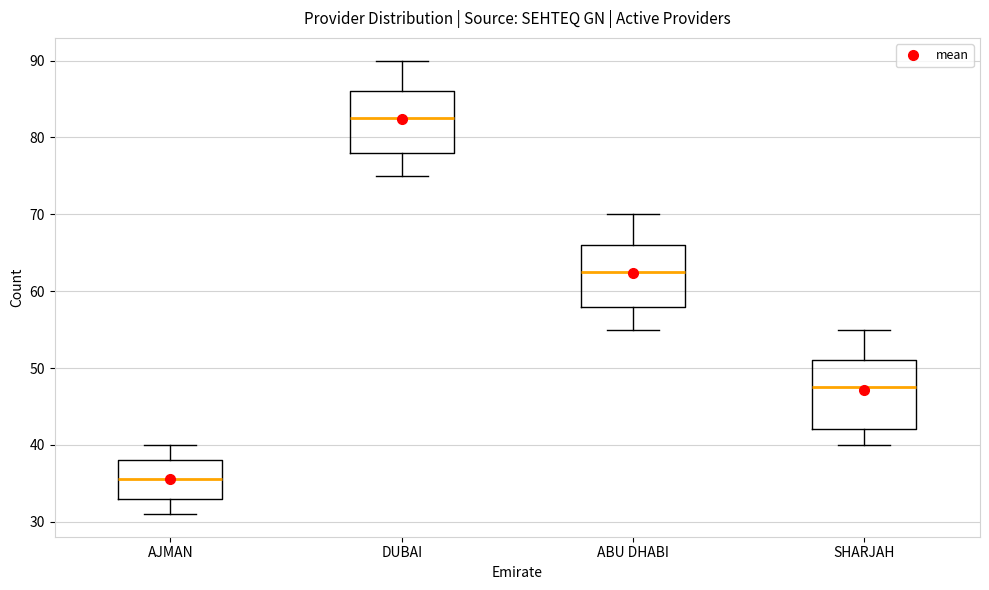

Which box is the tallest, from its lower edge to its upper edge?

SHARJAH